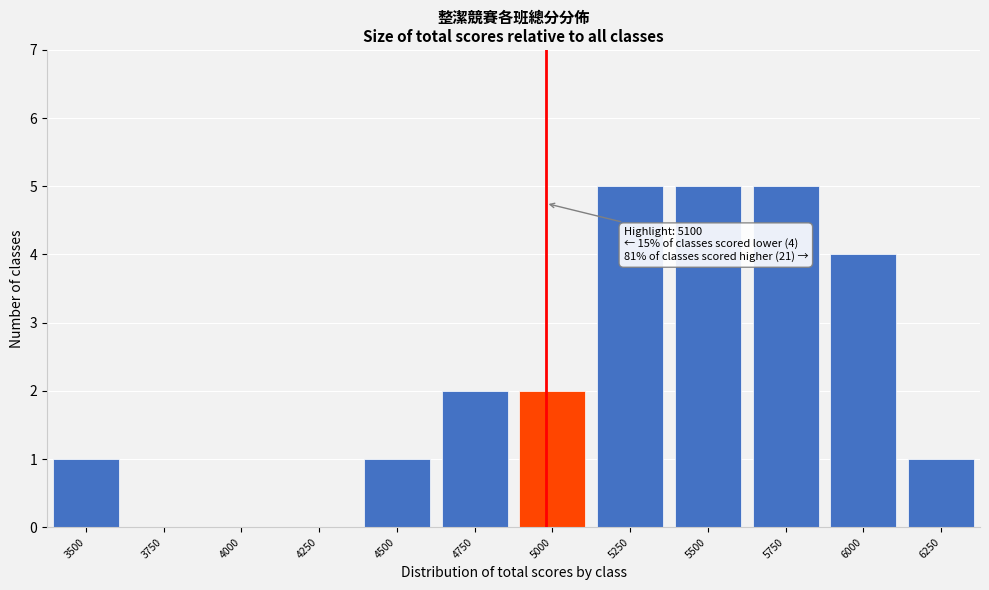

Reading right to left, what are all the values shown in this chart?

6250=1	6000=4	5750=5	5500=5	5250=5	5000=2	4750=2	4500=1	4250=0	4000=0	3750=0	3500=1